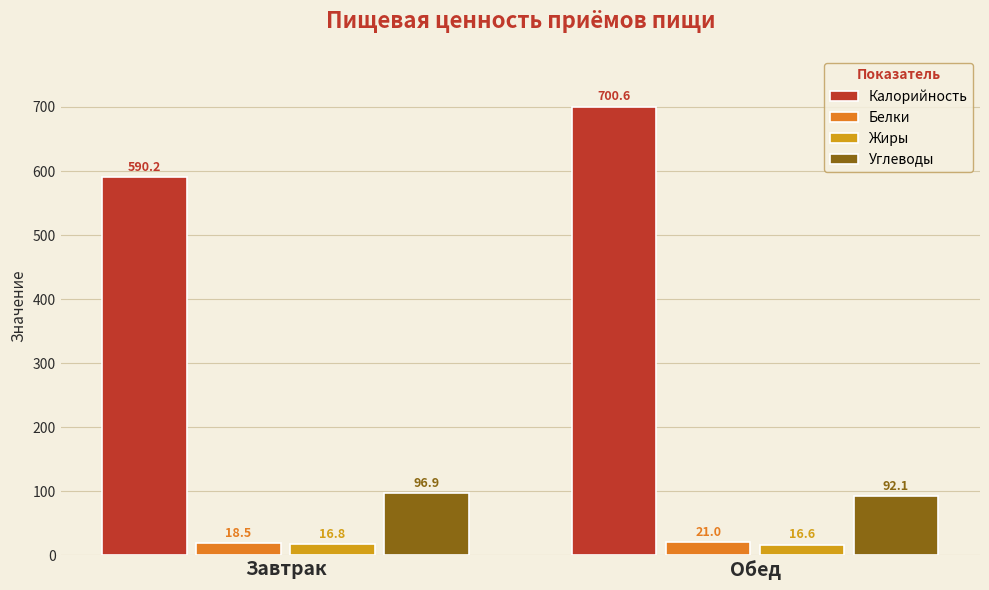

What is the value of the Белки bar at the 1st from the left?

18.5